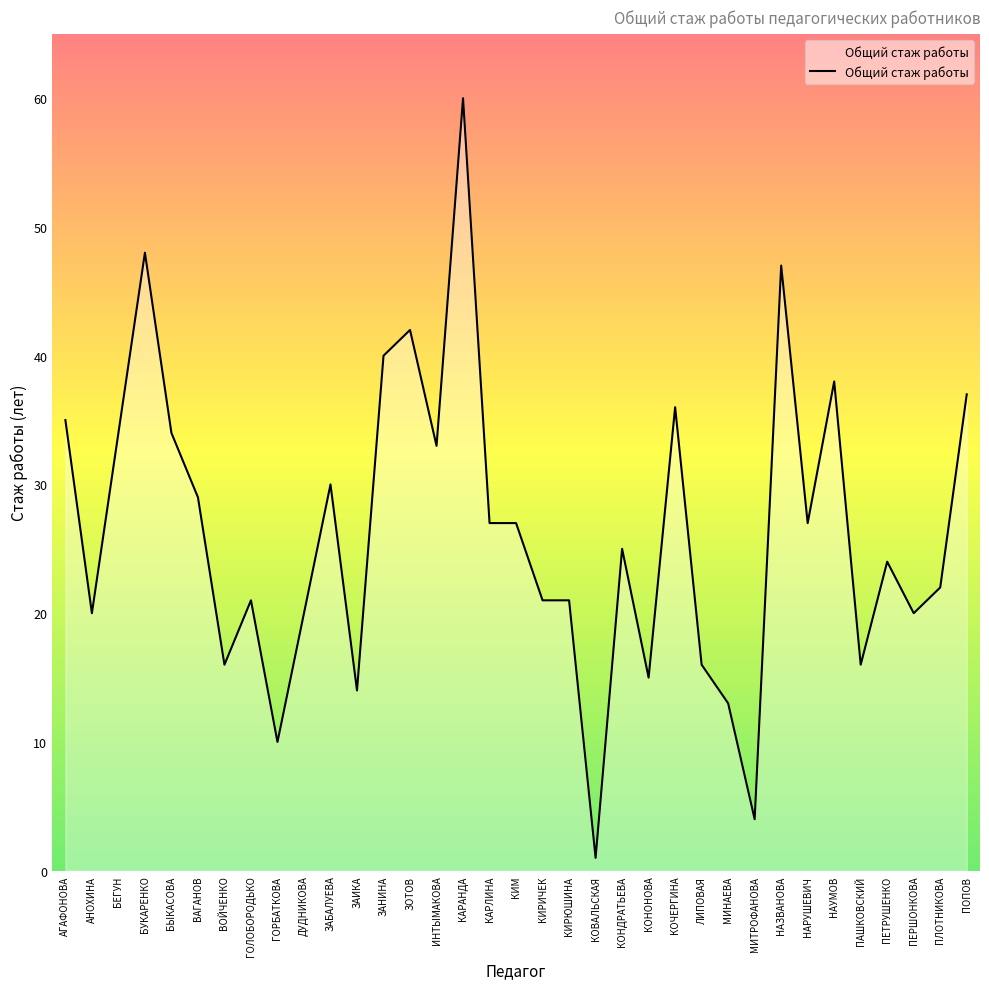

Reading left to right, list all the values displayed in this chart.

35	20	34	48	34	29	16	21	10	20	30	14	40	42	33	60	27	27	21	21	1	25	15	36	16	13	4	47	27	38	16	24	20	22	37